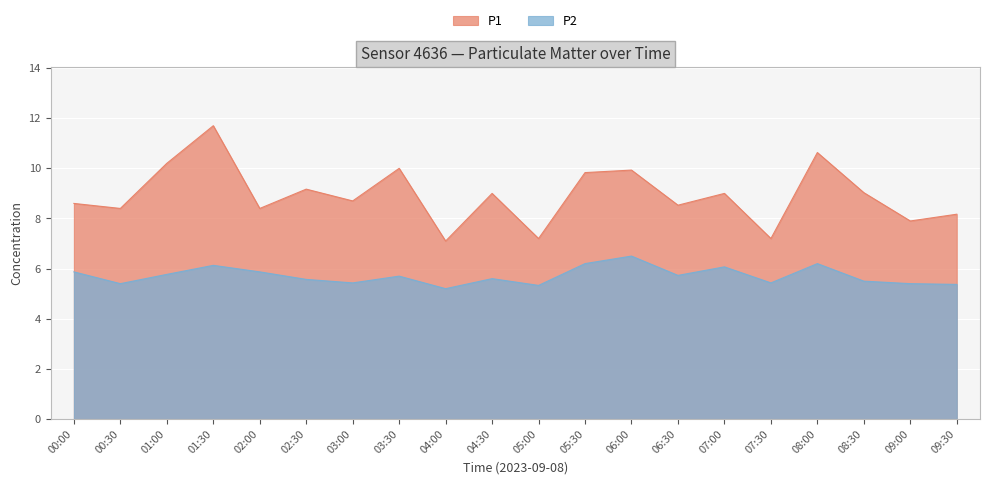

Reading left to right, what are all the values shown in this chart?

P1: 8.6	8.4	10.2	11.7	8.4	9.2	8.7	10.0	7.1	9.0	7.2	9.8	9.9	8.5	9.0	7.2	10.6	9.0	7.9	8.2
P2: 5.9	5.4	5.8	6.1	5.9	5.6	5.4	5.7	5.2	5.6	5.3	6.2	6.5	5.7	6.1	5.4	6.2	5.5	5.4	5.4